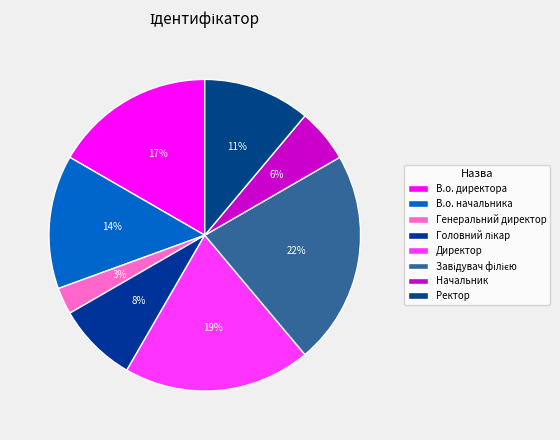

What portion of the pie excludes Головний лікар?

91.7%